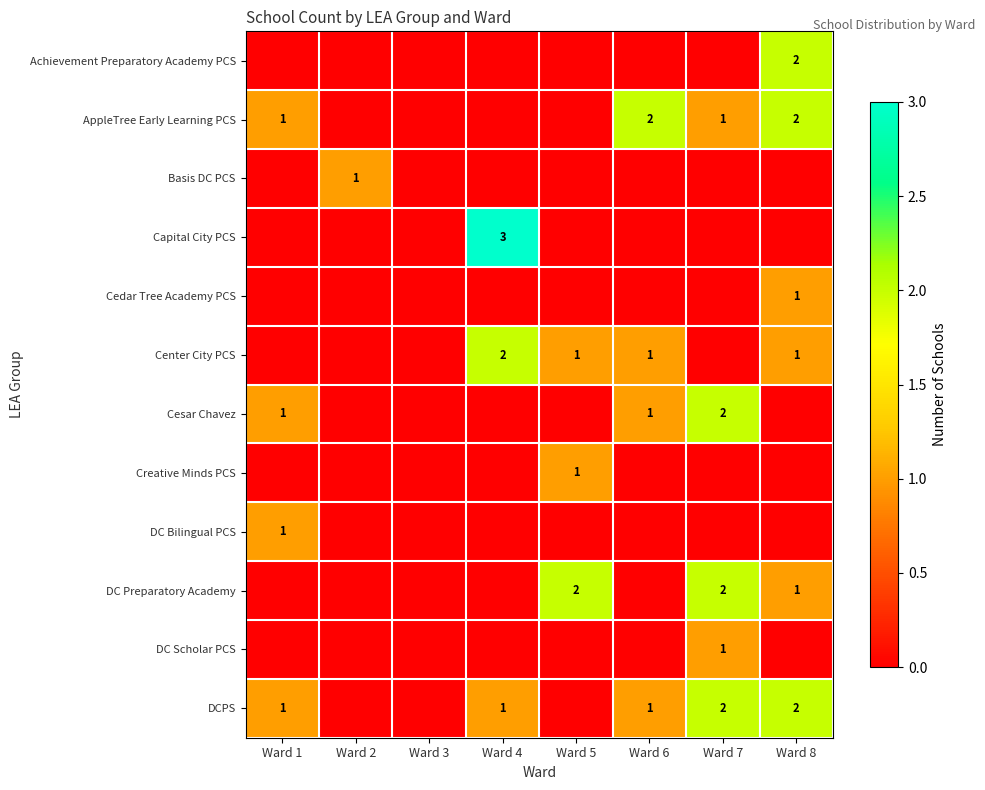

What is the sum of the AppleTree Early Learning PCS values at Ward 1 and Ward 6?

3